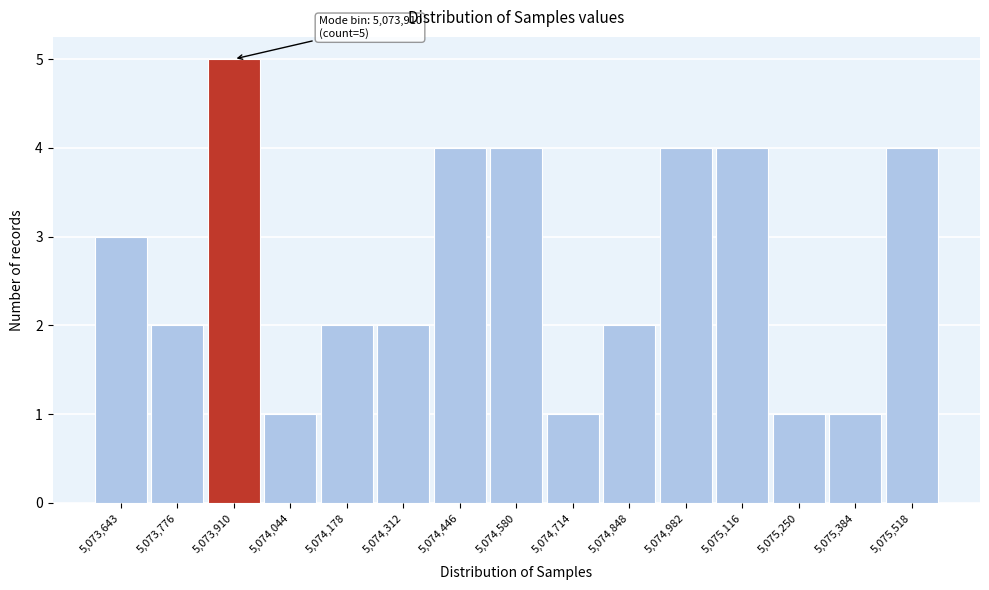

Reading left to right, extract all data points from this chart.

5,073,643=3	5,073,776=2	5,073,910=5	5,074,044=1	5,074,178=2	5,074,312=2	5,074,446=4	5,074,580=4	5,074,714=1	5,074,848=2	5,074,982=4	5,075,116=4	5,075,250=1	5,075,384=1	5,075,518=4